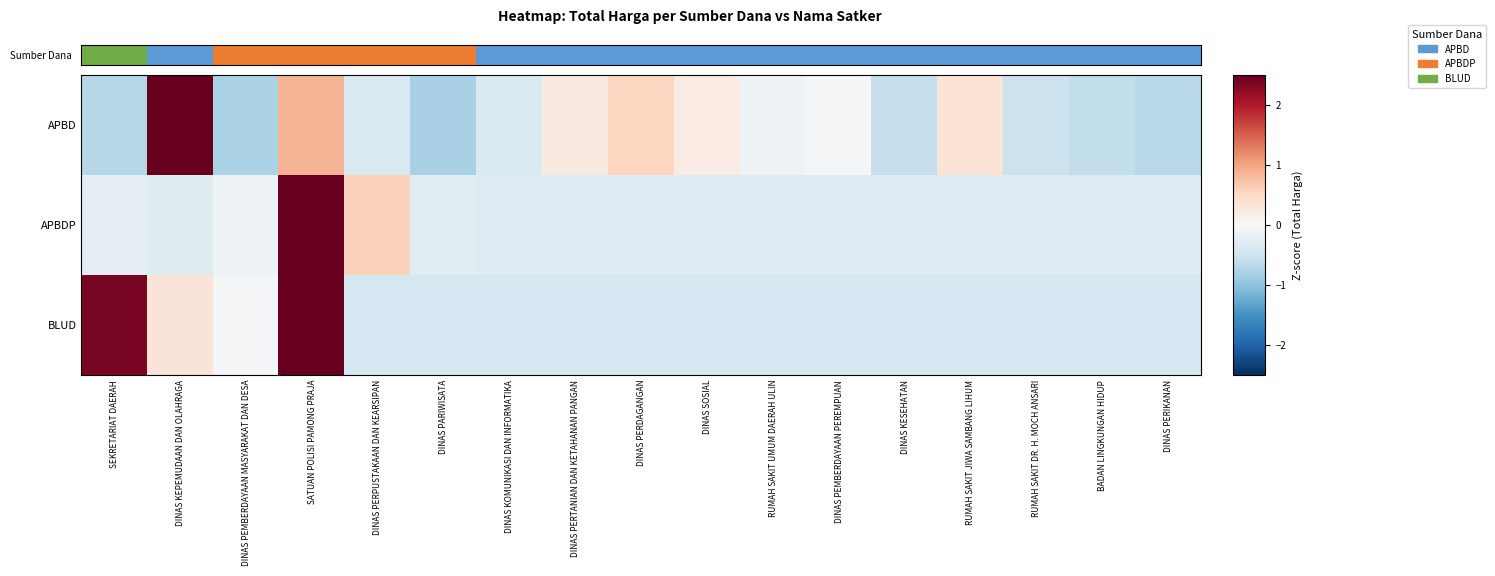

At which category is the sum across all series the highest?

SATUAN POLISI PAMONG PRAJA